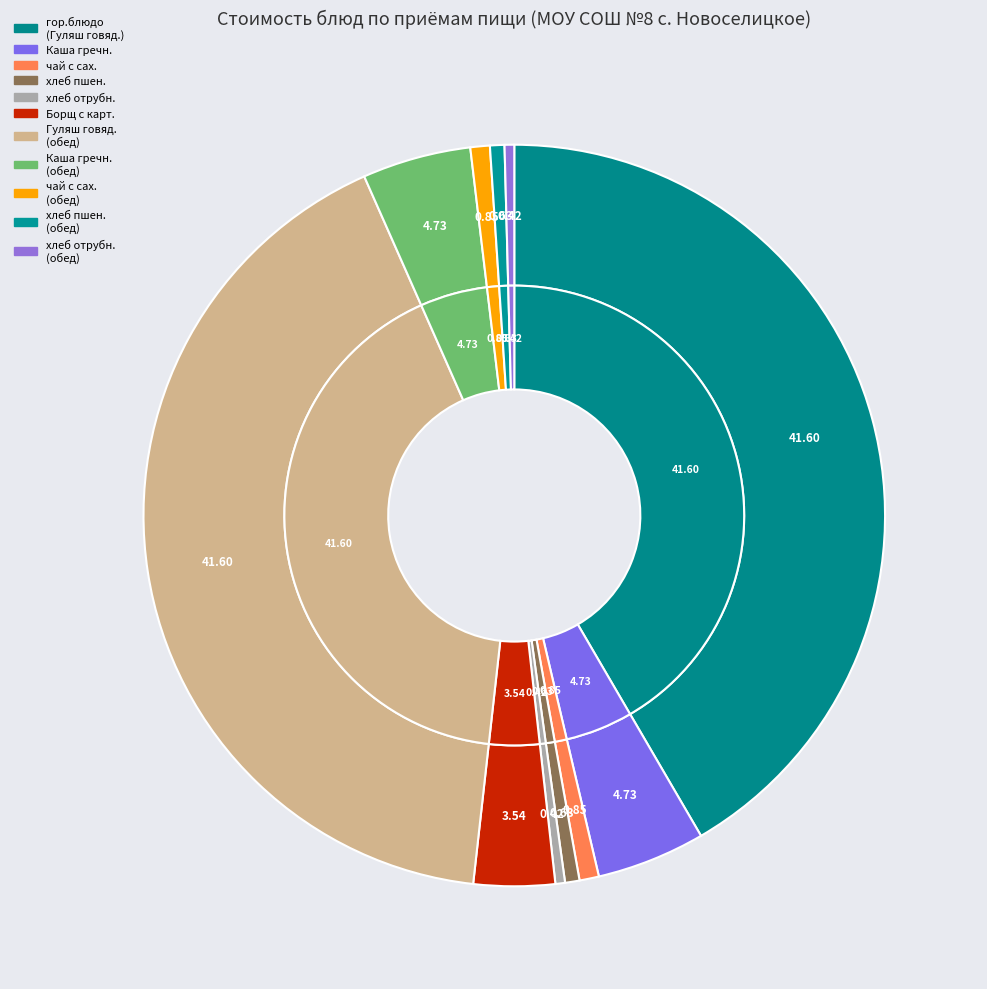

Which has a higher value, хлеб отрубной (обед) or хлеб отрубной?

хлеб отрубной (обед)